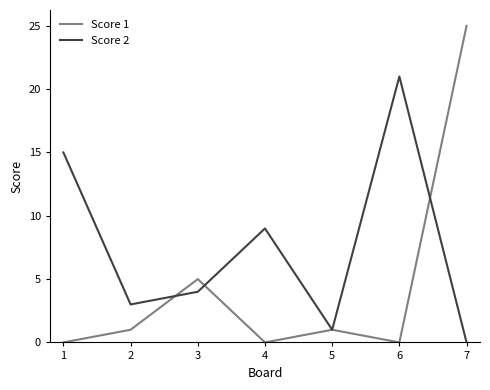

Reading left to right, extract all data points from this chart.

Score 1: 0	1	5	0	1	0	25
Score 2: 15	3	4	9	1	21	0